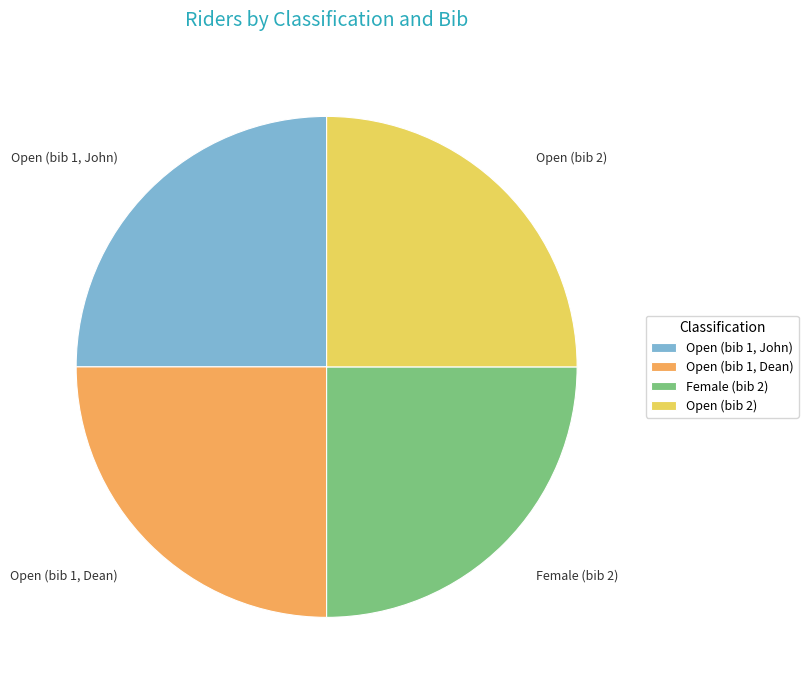

How many segments does this pie chart have?

4